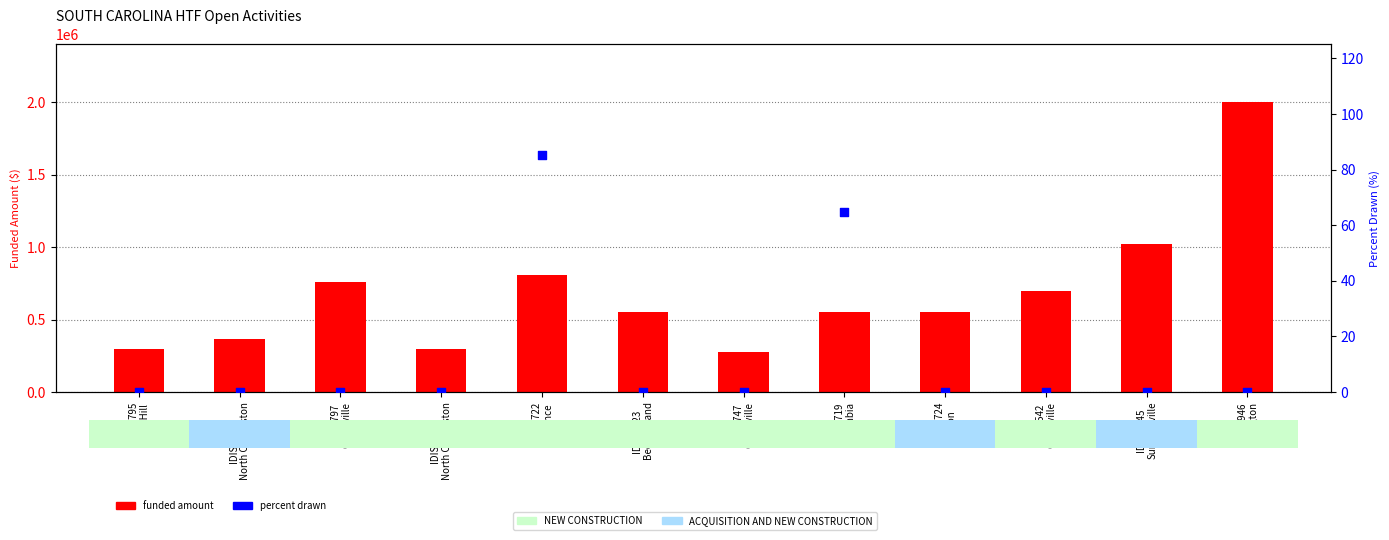

What are all the series names shown in the legend?

funded amount, percent drawn